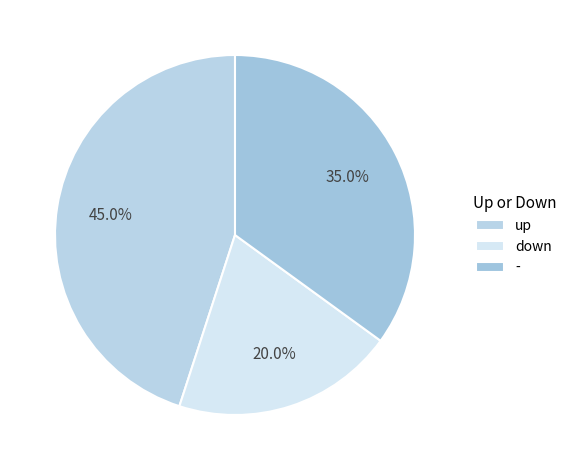

Does up account for over 50% of the chart?

No